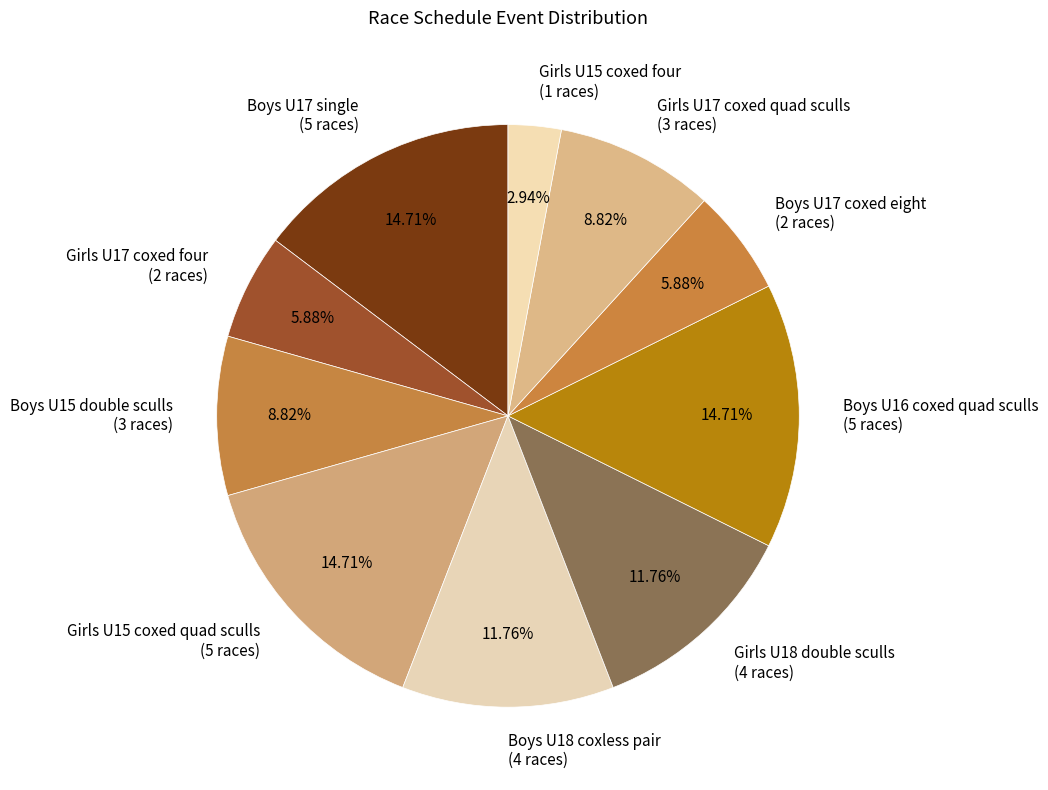

To the nearest percent, what portion does Boys U16 coxed quad sculls represent?

15%